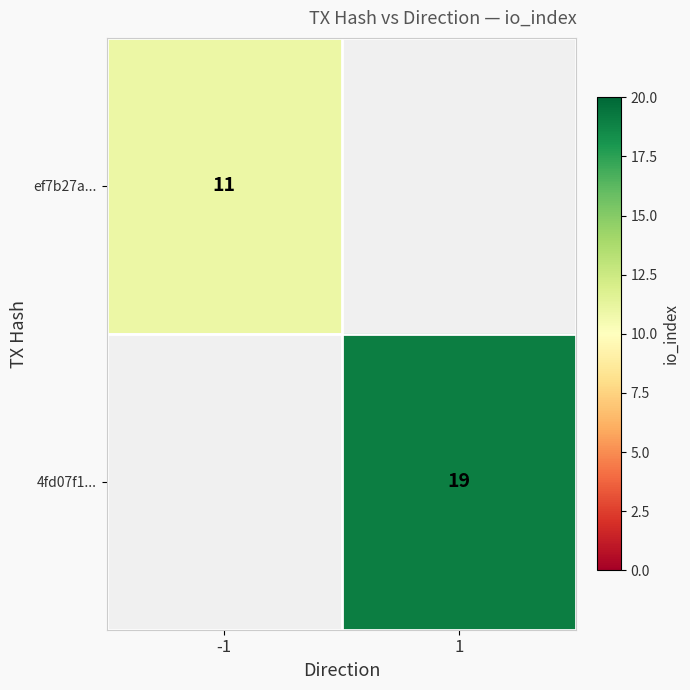

True or false: ef7b27a... has a value of 11 at -1.

True